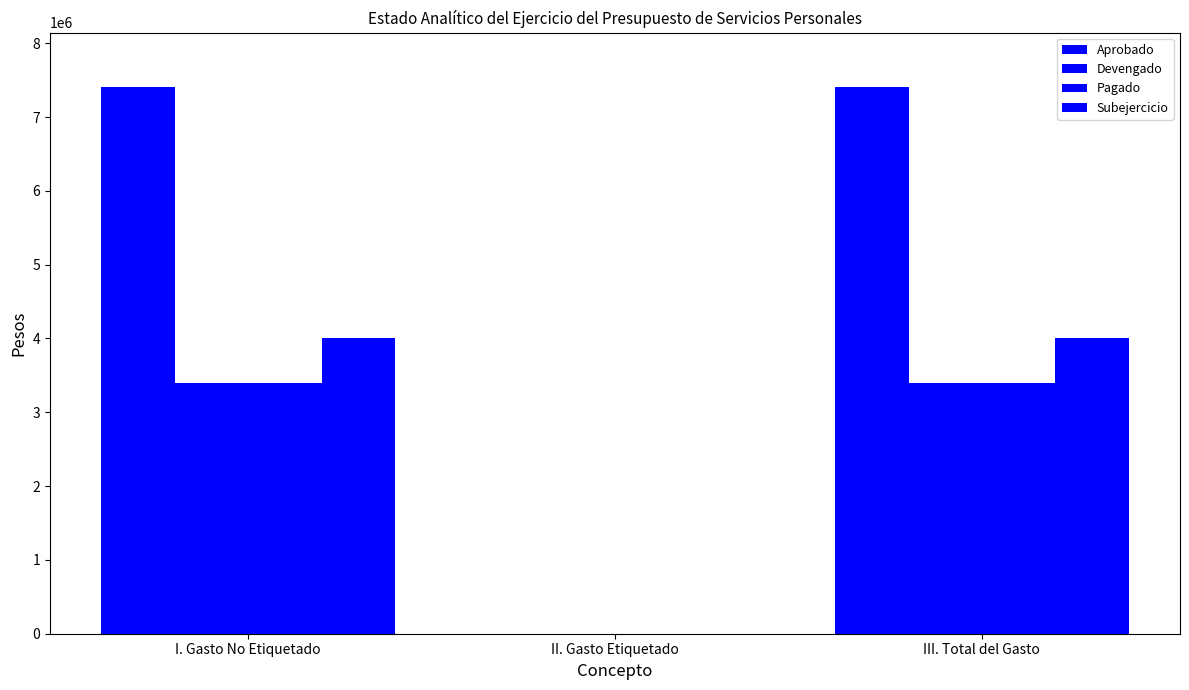

Reading left to right, what are all the values shown in this chart?

Aprobado: 7403264	0	7403264
Devengado: 3395423	0	3395423
Pagado: 3395423	0	3395423
Subejercicio: 4007841	0	4007841